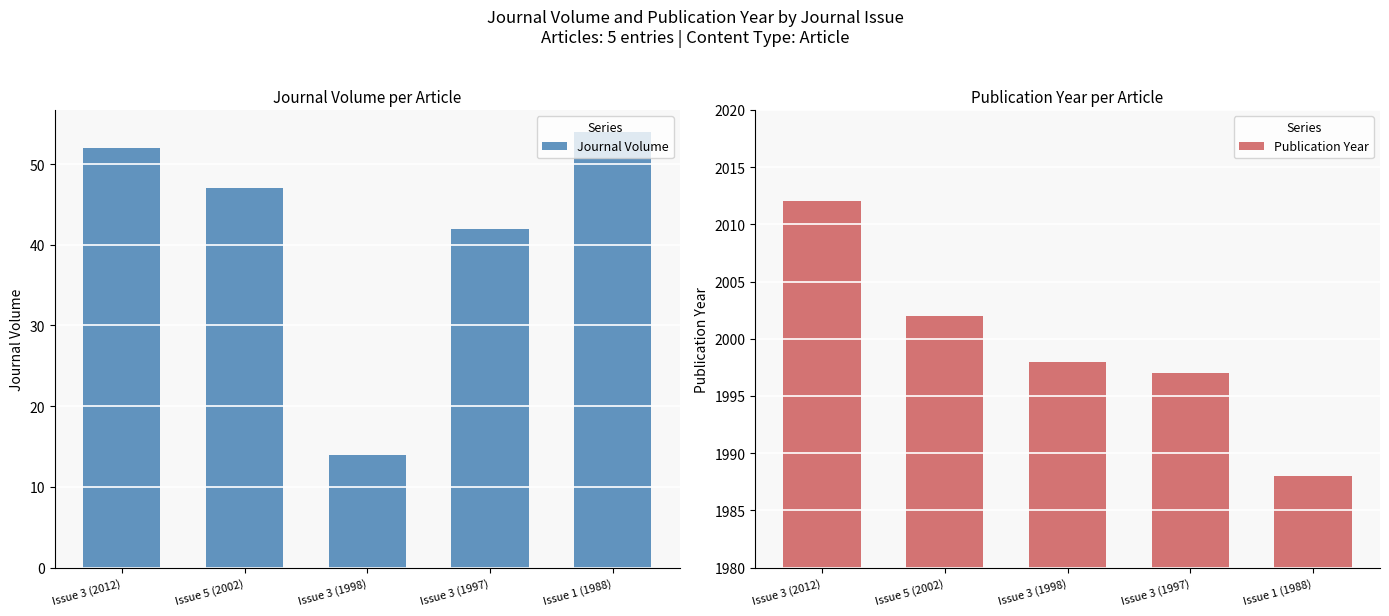

Which category has the highest value in the Publication Year series?

Issue 3 (2012)